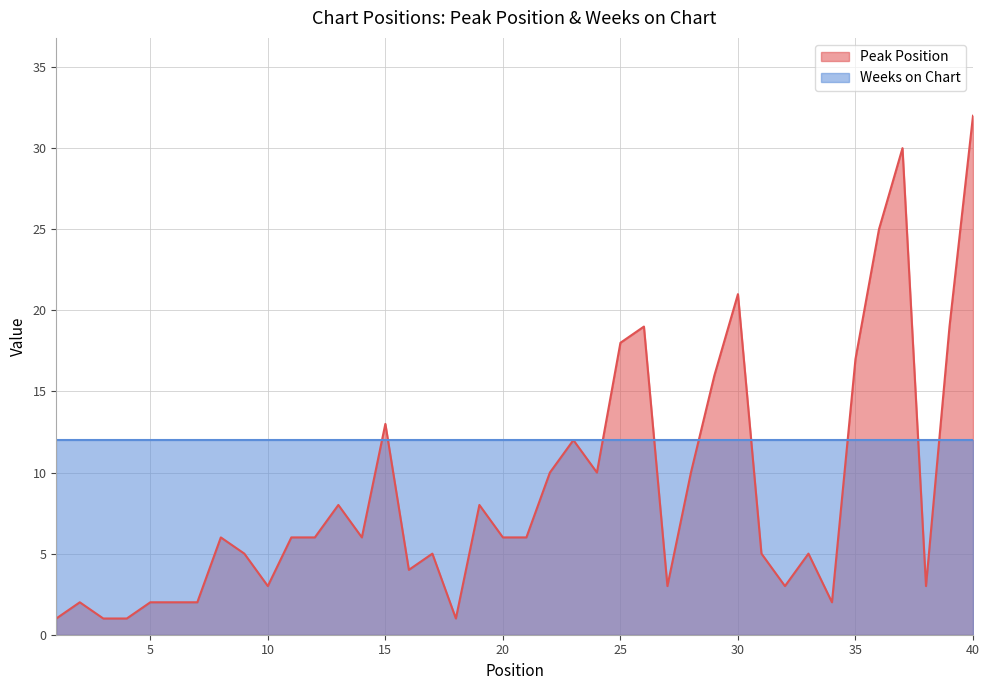

Where is the first local minimum?

10